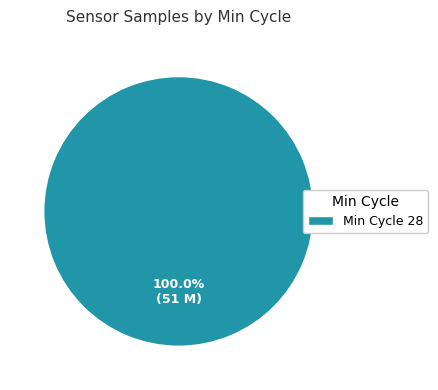

How many segments does this pie chart have?

1